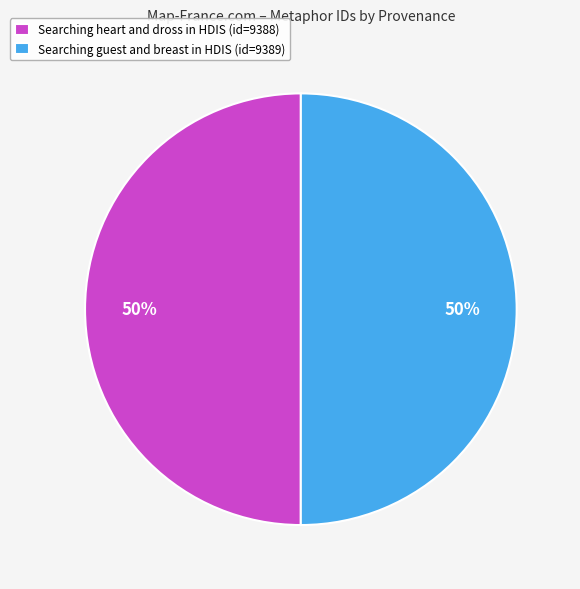

What is the ratio of the value at Searching guest and breast in HDIS (id=9389) to the value at Searching heart and dross in HDIS (id=9388)?

1.0